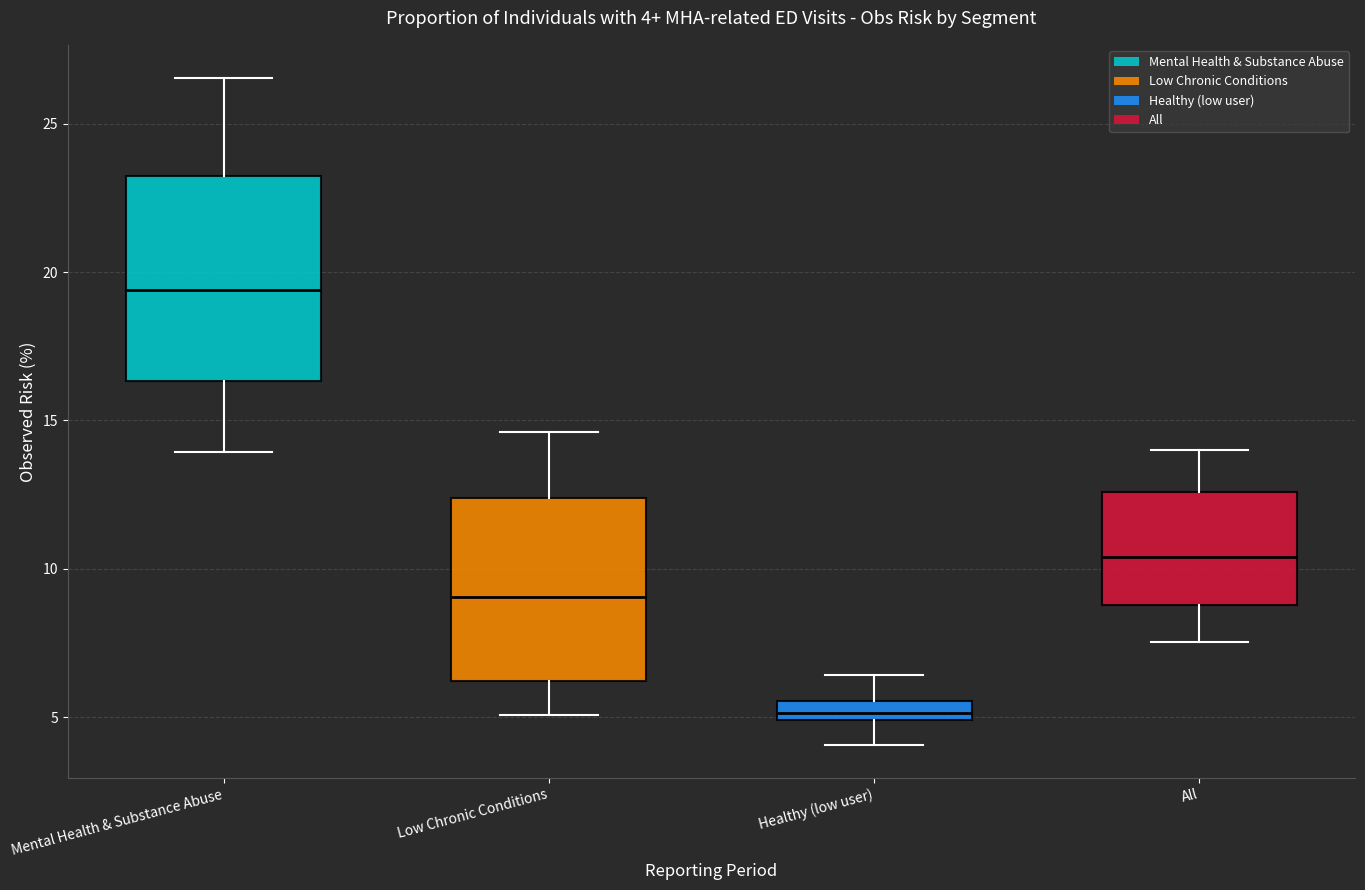

Which box has the lowest median line?

Healthy (low user)